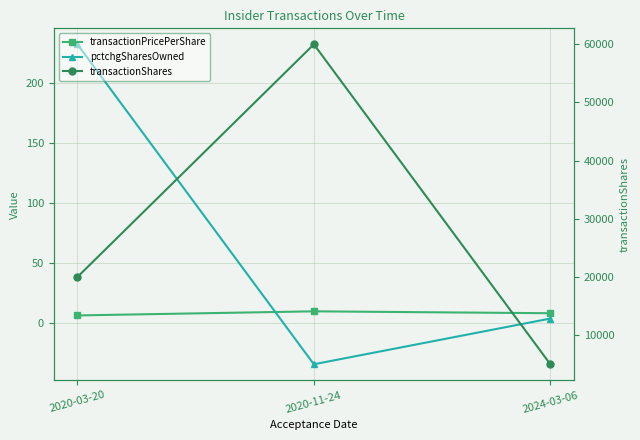

What position from the left is 2024-03-06?

3